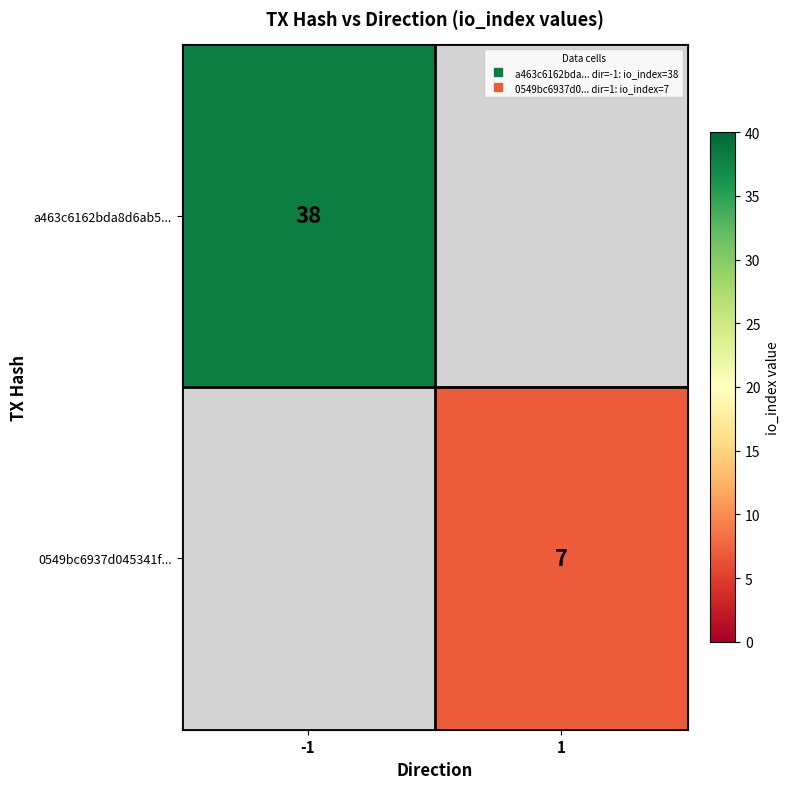

Which label corresponds to the largest value in the chart?

-1